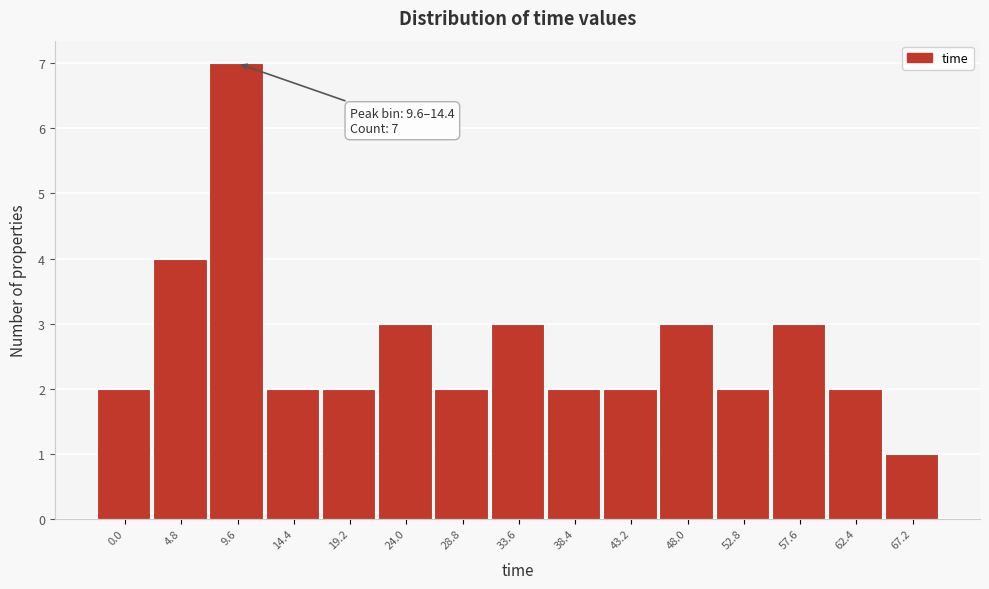

Reading left to right, transcribe all the data shown in this chart.

2	4	7	2	2	3	2	3	2	2	3	2	3	2	1